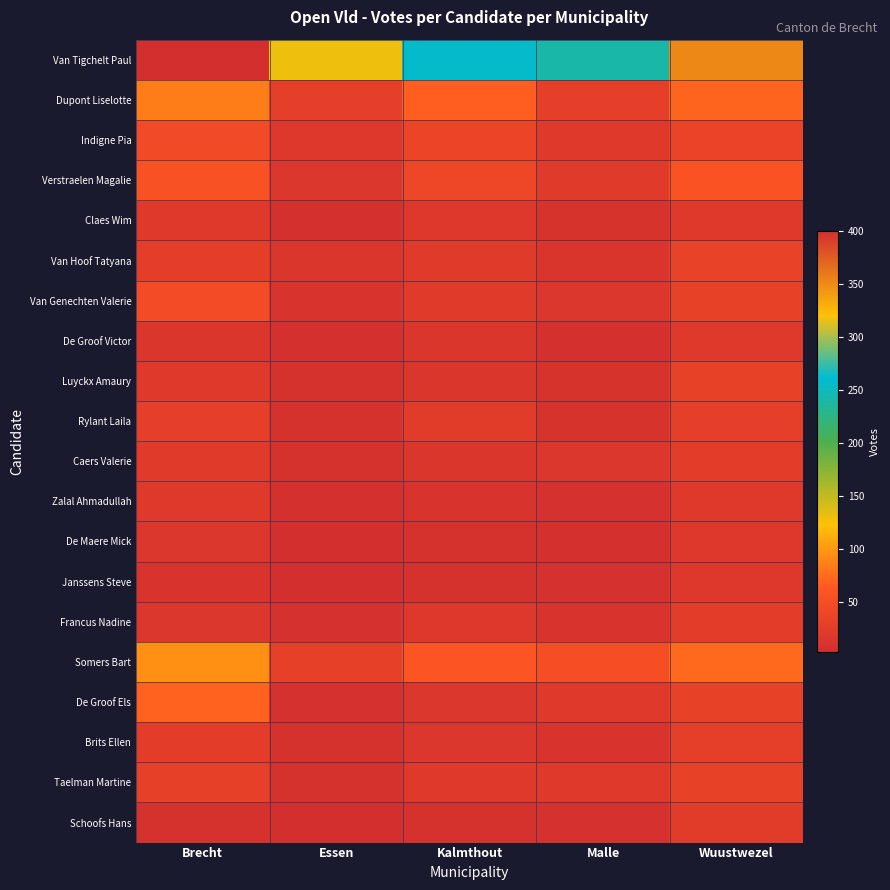

Reading left to right, what are all the values shown in this chart?

Van Tigchelt Paul: Brecht=400	Essen=129	Kalmthout=256	Malle=241	Wuustwezel=351
Dupont Liselotte: Brecht=84	Essen=29	Kalmthout=67	Malle=29	Wuustwezel=71
Indigne Pia: Brecht=44	Essen=18	Kalmthout=36	Malle=19	Wuustwezel=35
Verstraelen Magalie: Brecht=55	Essen=16	Kalmthout=40	Malle=22	Wuustwezel=56
Claes Wim: Brecht=19	Essen=6	Kalmthout=17	Malle=10	Wuustwezel=20
Van Hoof Tatyana: Brecht=27	Essen=15	Kalmthout=23	Malle=13	Wuustwezel=33
Van Genechten Valerie: Brecht=45	Essen=11	Kalmthout=23	Malle=16	Wuustwezel=31
De Groof Victor: Brecht=15	Essen=6	Kalmthout=14	Malle=6	Wuustwezel=20
Luyckx Amaury: Brecht=19	Essen=8	Kalmthout=14	Malle=10	Wuustwezel=32
Rylant Laila: Brecht=28	Essen=9	Kalmthout=24	Malle=10	Wuustwezel=28
Caers Valerie: Brecht=23	Essen=9	Kalmthout=15	Malle=16	Wuustwezel=25
Zalal Ahmadullah: Brecht=20	Essen=5	Kalmthout=12	Malle=7	Wuustwezel=19
De Maere Mick: Brecht=16	Essen=4	Kalmthout=8	Malle=6	Wuustwezel=18
Janssens Steve: Brecht=11	Essen=3	Kalmthout=8	Malle=7	Wuustwezel=18
Francus Nadine: Brecht=16	Essen=7	Kalmthout=17	Malle=11	Wuustwezel=25
Somers Bart: Brecht=96	Essen=30	Kalmthout=59	Malle=50	Wuustwezel=73
De Groof Els: Brecht=69	Essen=7	Kalmthout=16	Malle=19	Wuustwezel=31
Brits Ellen: Brecht=26	Essen=8	Kalmthout=16	Malle=11	Wuustwezel=29
Taelman Martine: Brecht=30	Essen=9	Kalmthout=19	Malle=19	Wuustwezel=32
Schoofs Hans: Brecht=9	Essen=4	Kalmthout=8	Malle=7	Wuustwezel=24